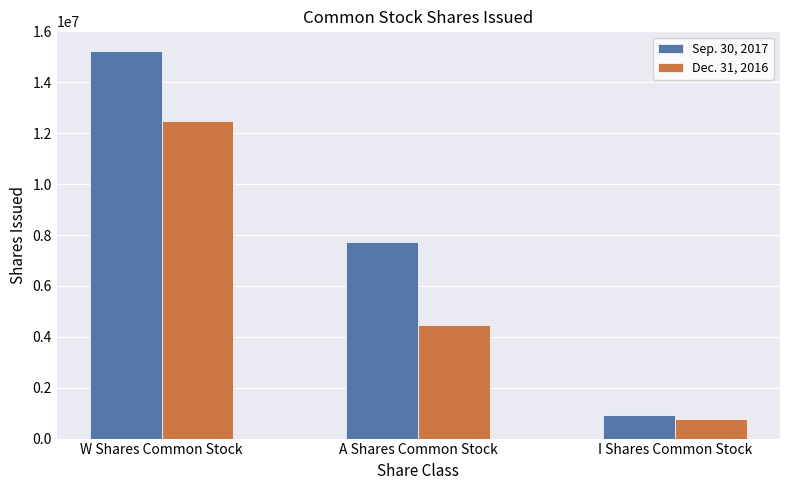

What is the average value of the Dec. 31, 2016 series?

5899746